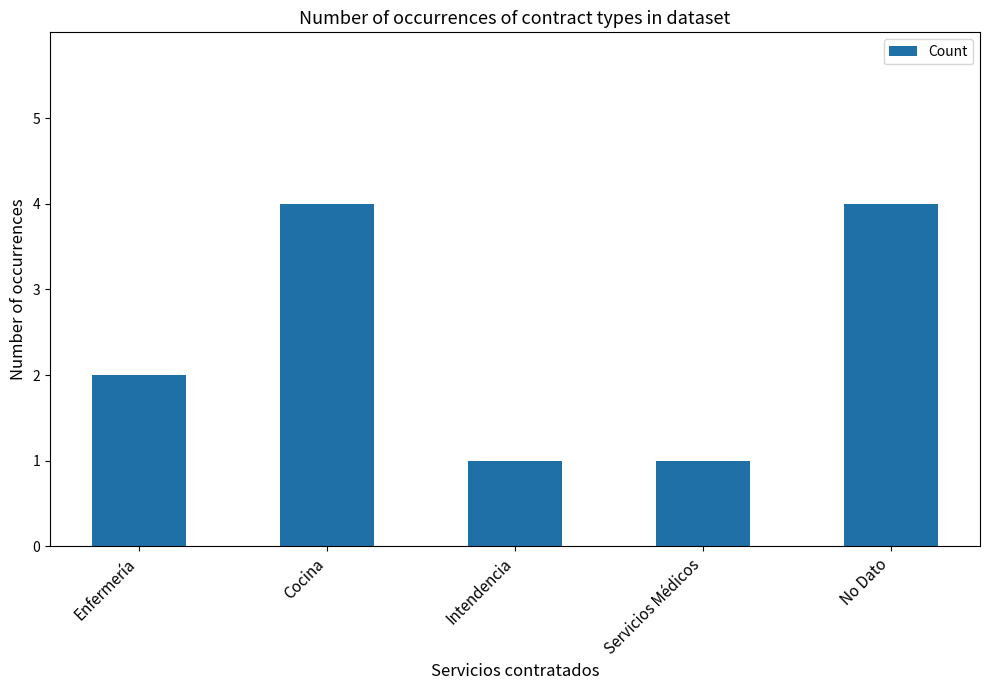

What is the value of the 4th bar from the left?

1